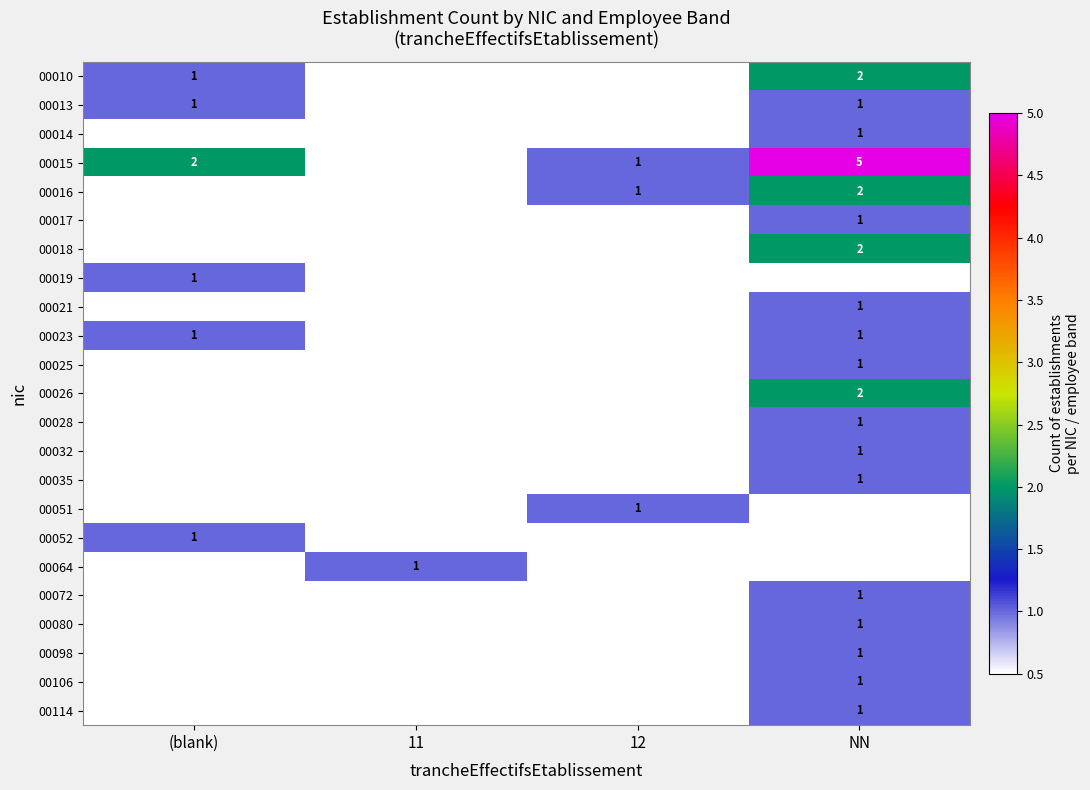

The value of 00013 at (blank) is 1. True or false?

True